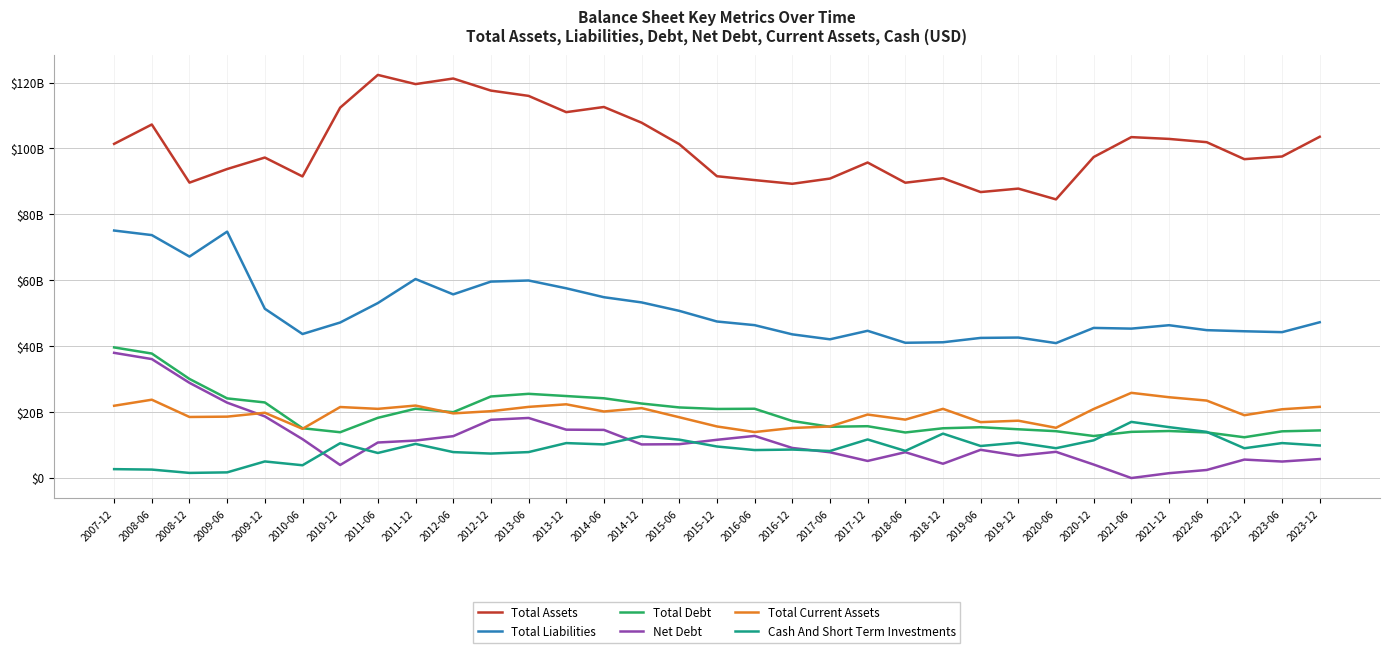

At which label does Total Liabilities first exceed 47128000000?

2007-12